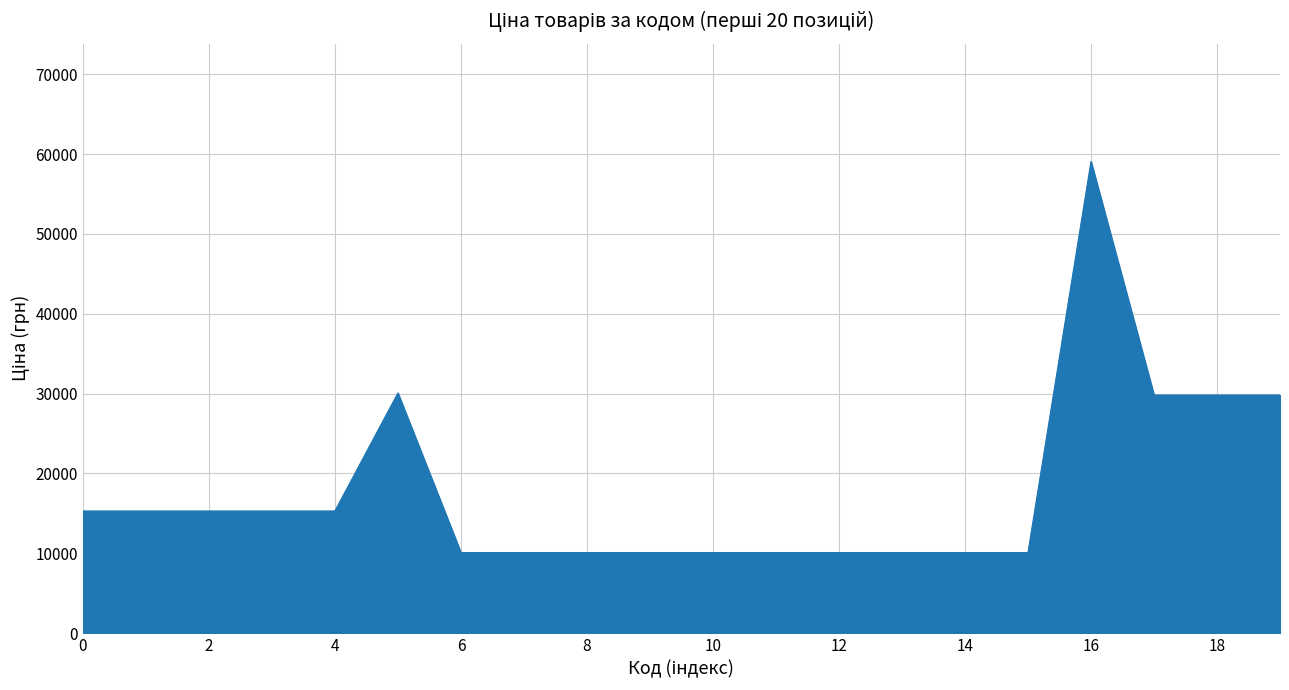

What is the difference between the second highest and second lowest values?

19992.0